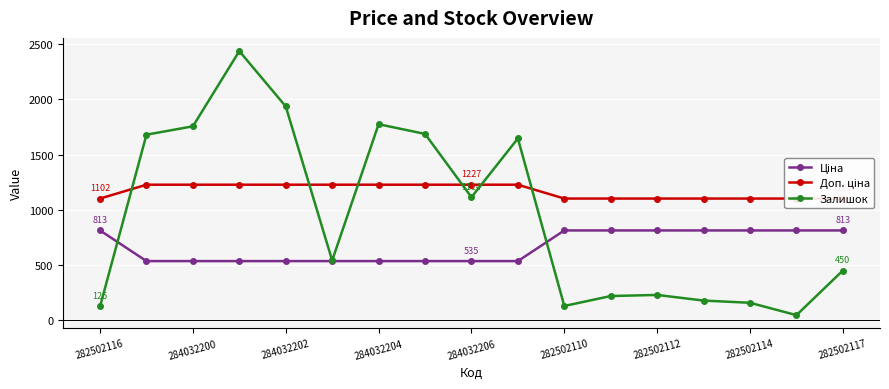

Where is Залишок nearest to the value 1241?

284032206